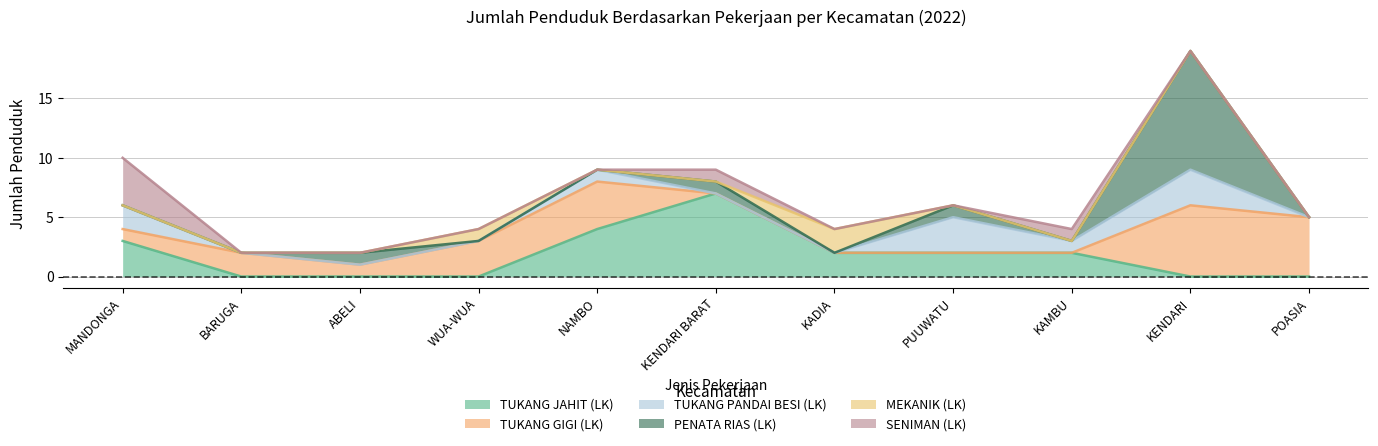

Is the value of TUKANG PANDAI BESI (LK) at ABELI greater than the value of SENIMAN (LK) at ABELI?

No